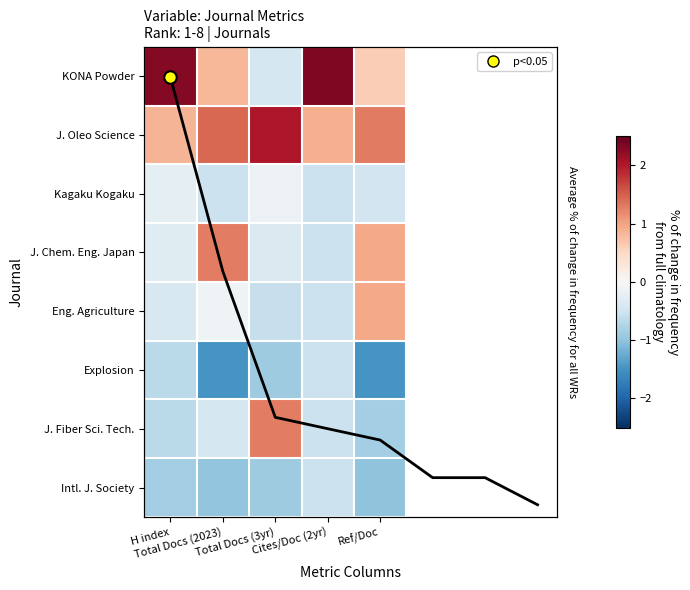

Reading right to left, list all the values displayed in this chart.

KONA Powder: Ref/Doc=0.6	Cites/Doc (2yr)=2.3	Total Docs (3yr)=-0.4	Total Docs (2023)=0.8	H index=2.3
J. Oleo Science: Ref/Doc=1.3	Cites/Doc (2yr)=0.9	Total Docs (3yr)=2.0	Total Docs (2023)=1.4	H index=0.9
Kagaku Kogaku: Ref/Doc=-0.5	Cites/Doc (2yr)=-0.5	Total Docs (3yr)=-0.2	Total Docs (2023)=-0.5	H index=-0.2
J. Chem. Eng. Japan: Ref/Doc=1.0	Cites/Doc (2yr)=-0.5	Total Docs (3yr)=-0.4	Total Docs (2023)=1.3	H index=-0.3
Eng. Agriculture: Ref/Doc=1.0	Cites/Doc (2yr)=-0.5	Total Docs (3yr)=-0.6	Total Docs (2023)=-0.1	H index=-0.4
Explosion: Ref/Doc=-1.5	Cites/Doc (2yr)=-0.5	Total Docs (3yr)=-0.9	Total Docs (2023)=-1.5	H index=-0.7
J. Fiber Sci. Tech.: Ref/Doc=-0.9	Cites/Doc (2yr)=-0.5	Total Docs (3yr)=1.3	Total Docs (2023)=-0.4	H index=-0.7
Intl. J. Society: Ref/Doc=-1.0	Cites/Doc (2yr)=-0.5	Total Docs (3yr)=-0.9	Total Docs (2023)=-1.0	H index=-0.9